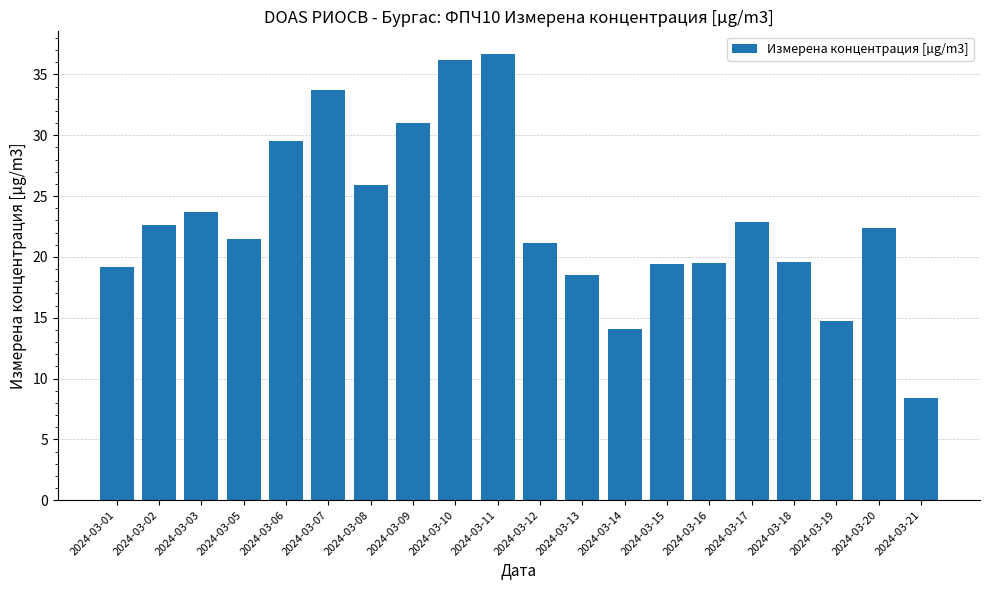

At which category does the chart reach its minimum across all series?

2024-03-21